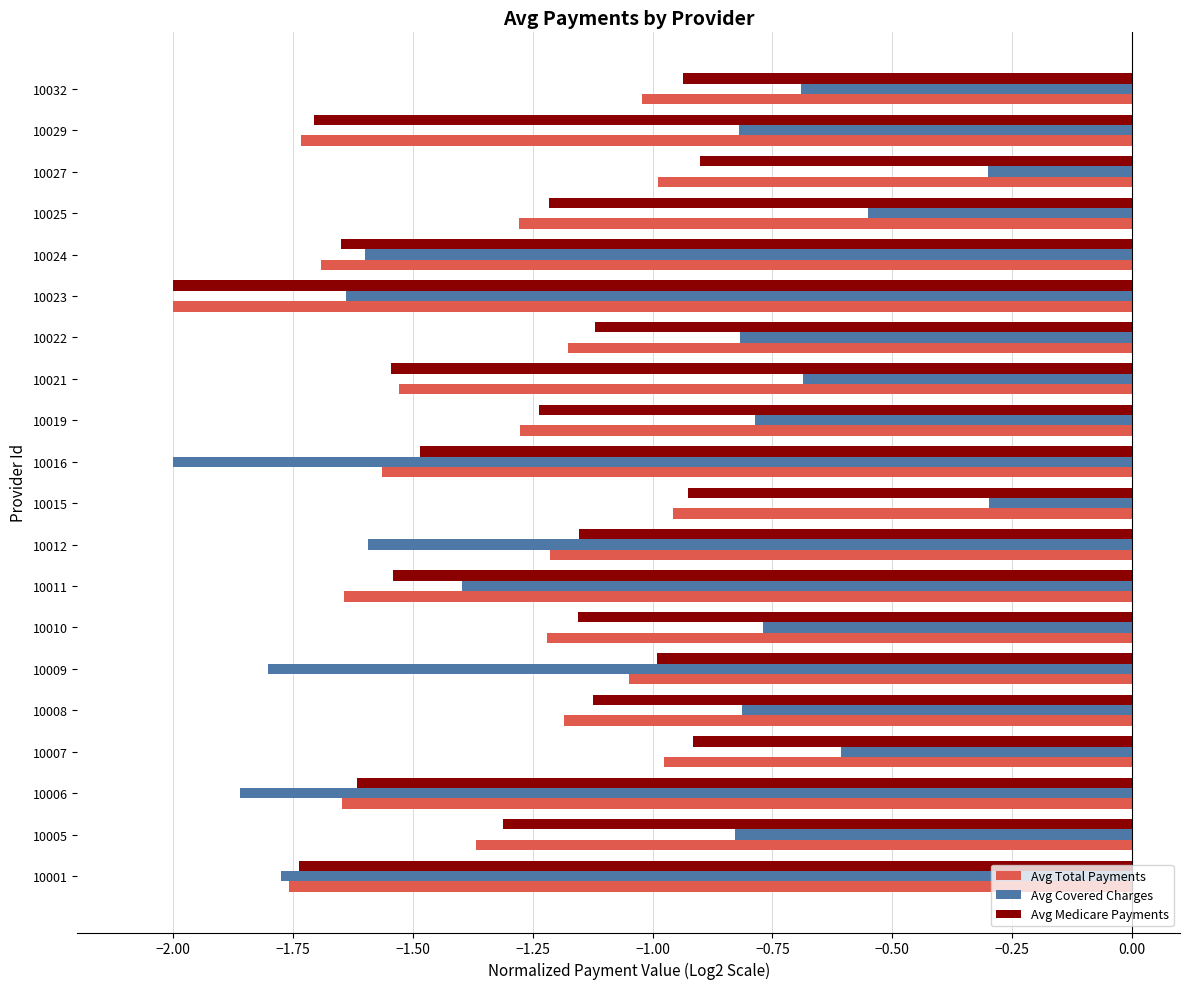

What is the minimum value for Avg Medicare Payments?

-2.0